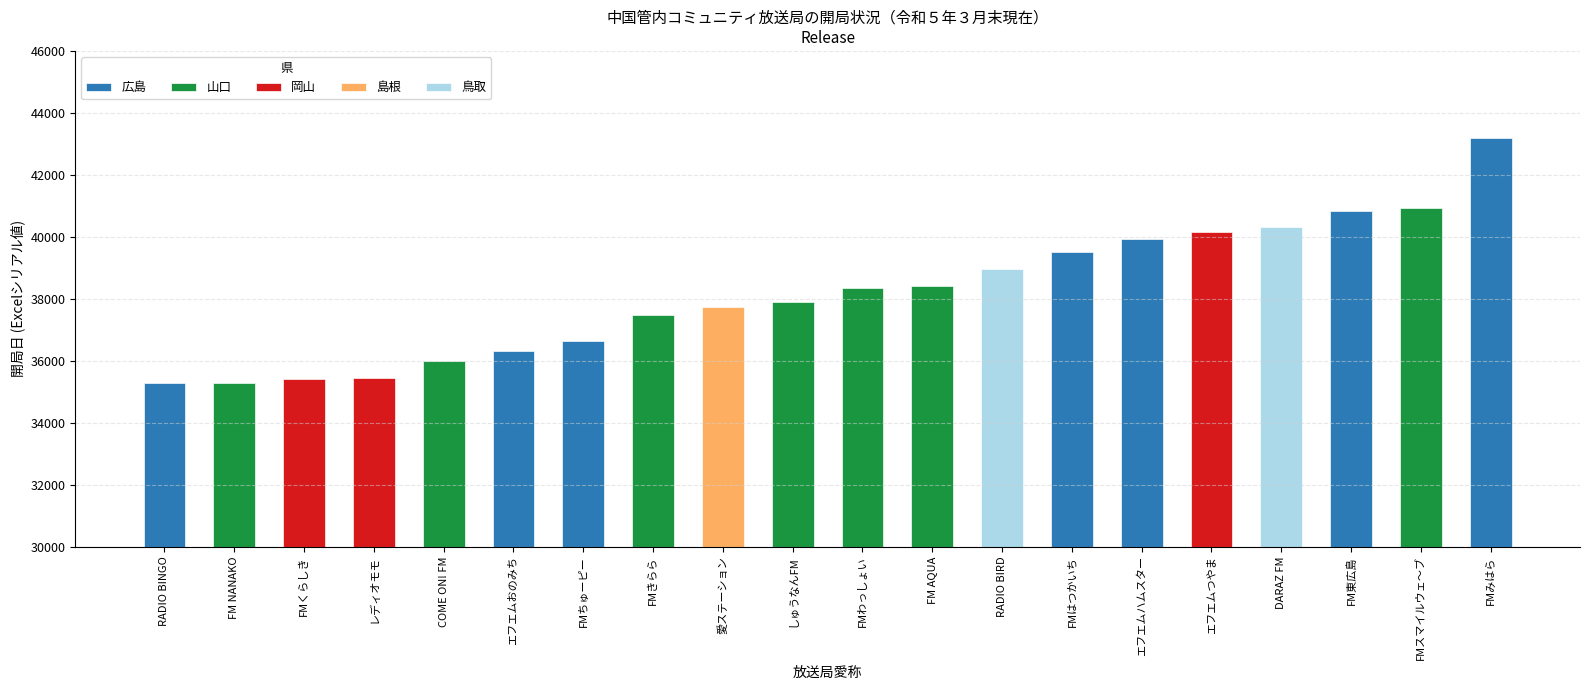

Which label corresponds to the largest value in the chart?

FMみはら